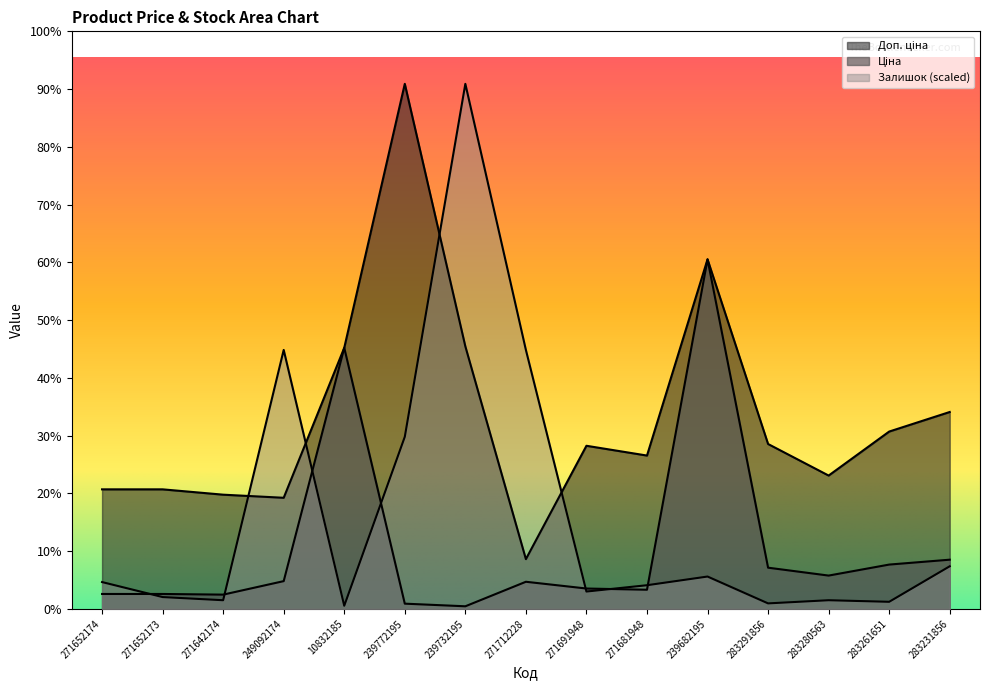

What is the average value of the Залишок series?

2032.6